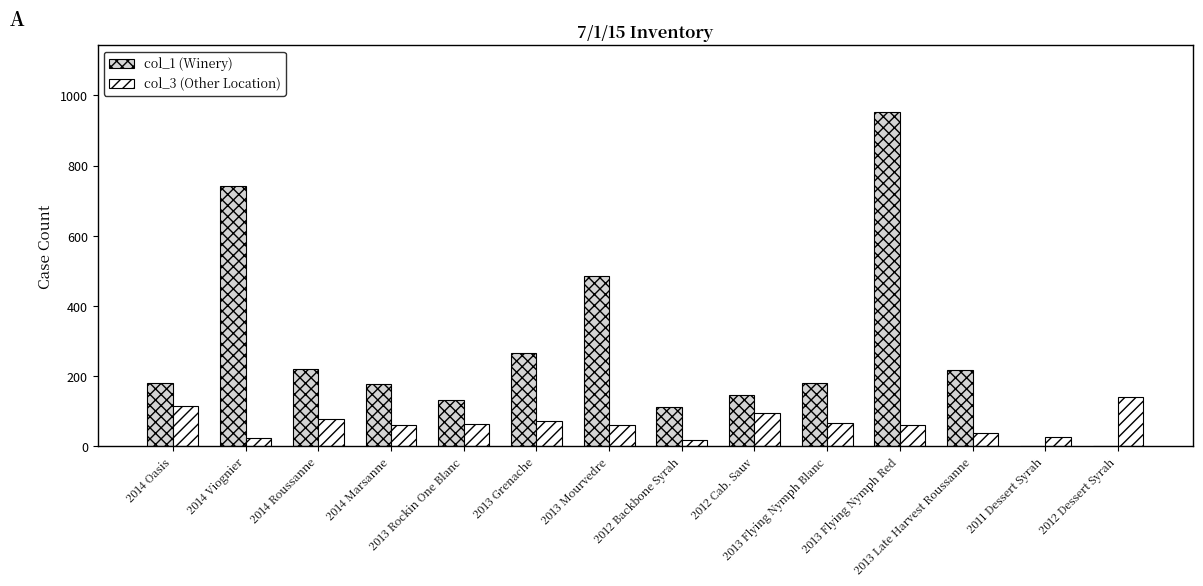

Which series has the largest total across all categories?

col_1 (Winery)